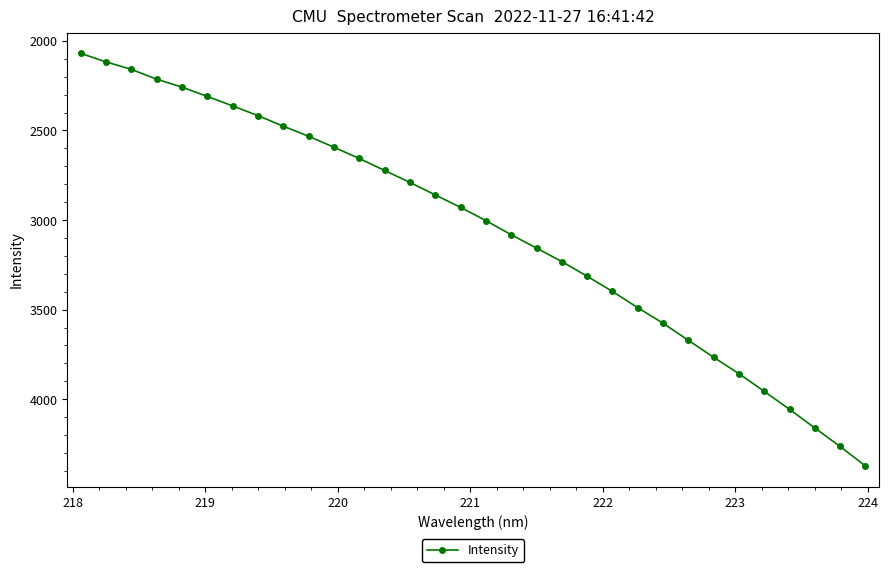

What is the minimum value shown in the chart?

2069.4